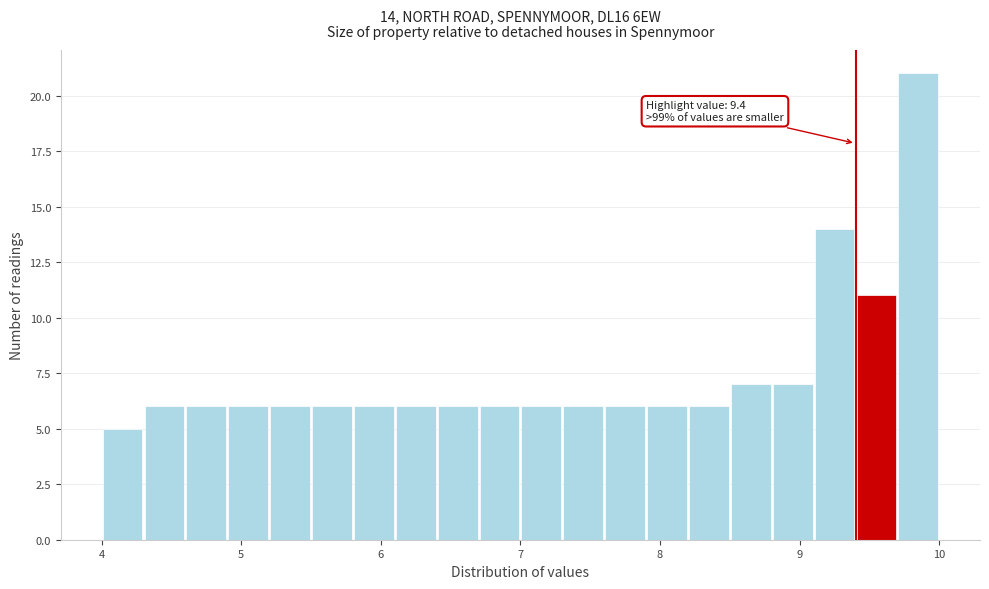

Around what value on the x-axis is the tallest bar? Give the approximate position of its centre, as read against the axis.

9.9